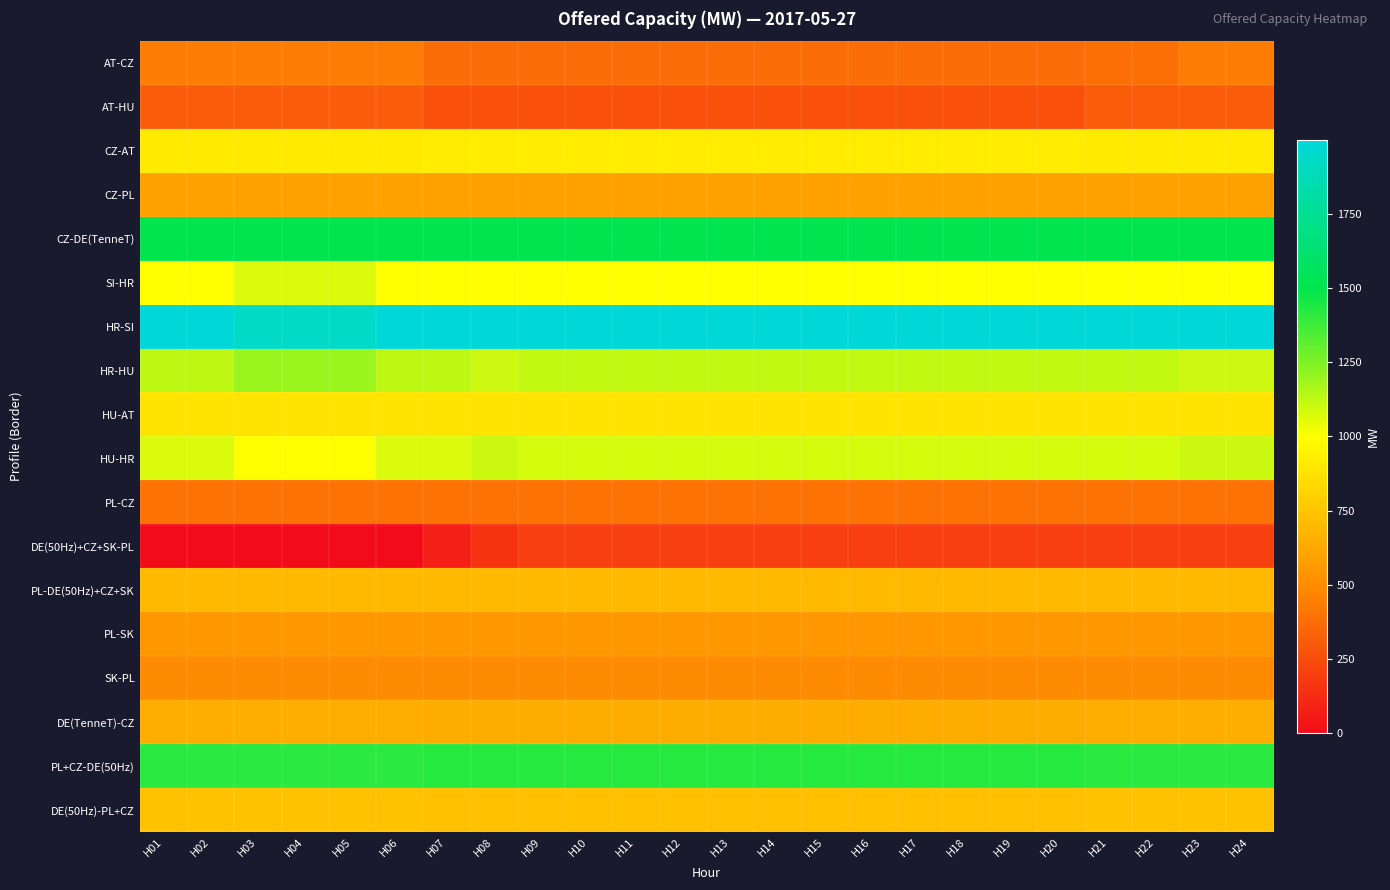

List the series in order of their peak value, lowest first.

DE(50Hz)+CZ+SK-PL, AT-HU, PL-CZ, AT-CZ, SK-PL, PL-SK, CZ-PL, DE(TenneT)-CZ, PL-DE(50Hz)+CZ+SK, DE(50Hz)-PL+CZ, HU-AT, CZ-AT, SI-HR, HU-HR, HR-HU, PL+CZ-DE(50Hz), CZ-DE(TenneT), HR-SI